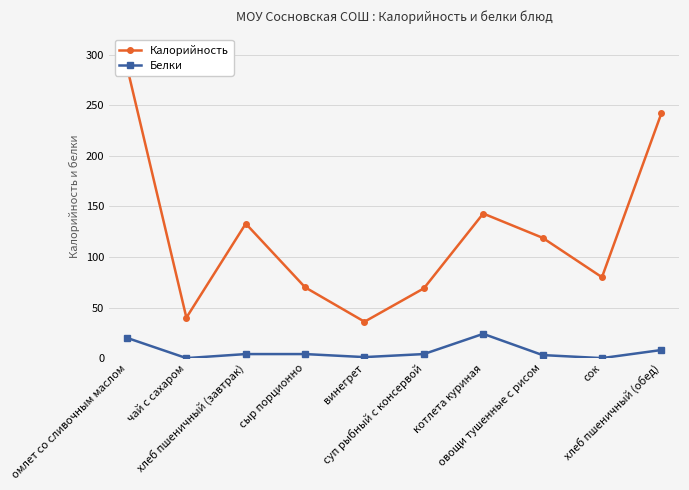

What is the difference between the maximum and second lowest values in the Калорийность series?

248